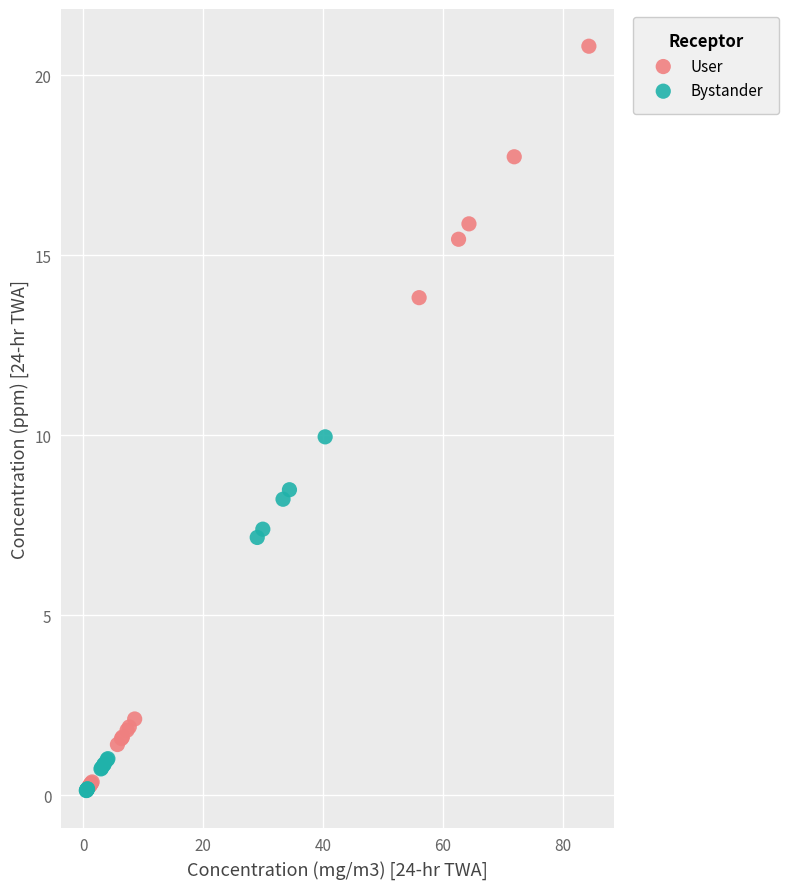

Which series reaches the maximum Y coordinate?

User